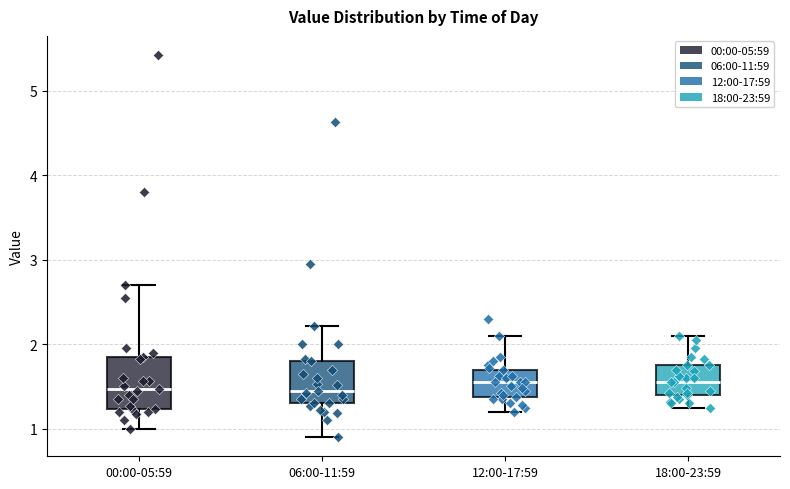

Where does the median line of the box for 18:00-23:59 sit on the y-axis? The values are not printed on the chart, so give them approximately, as read against the axis.

1.6